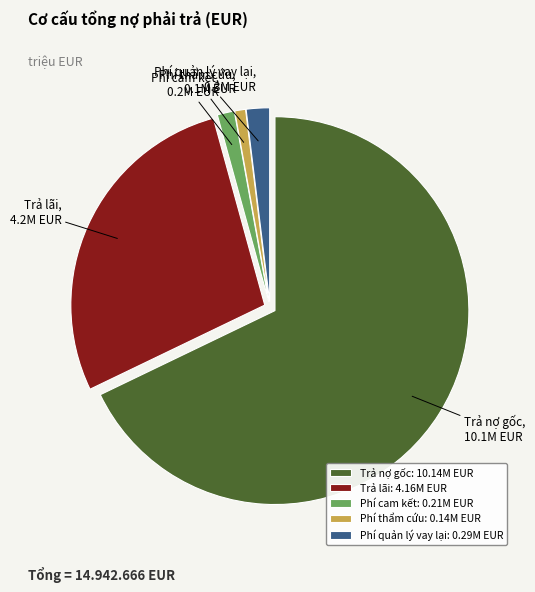

Is it true that Phí cam kết is 13% of the pie?

False